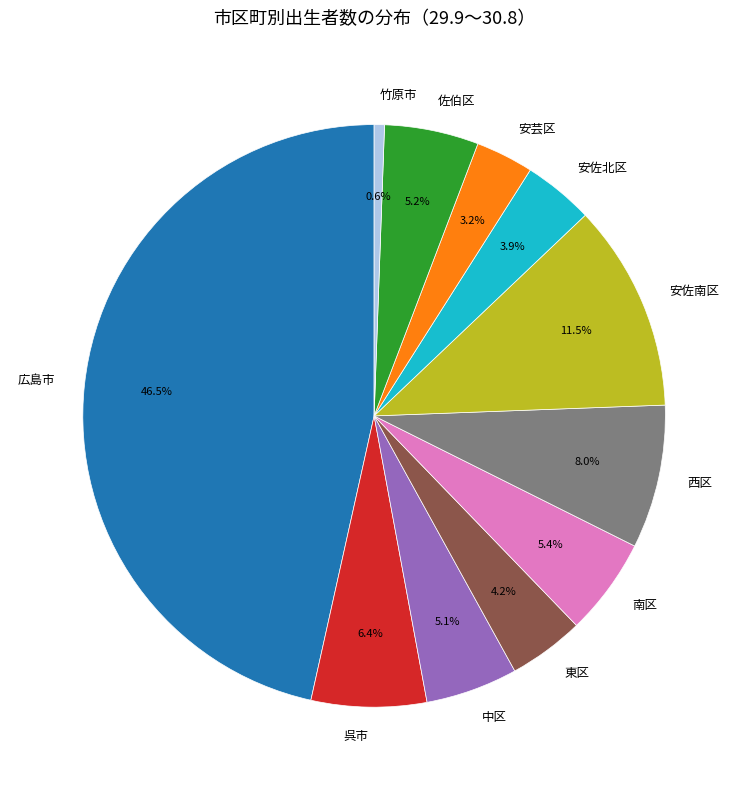

Do 安芸区 and 南区 together represent more than half of the pie?

No